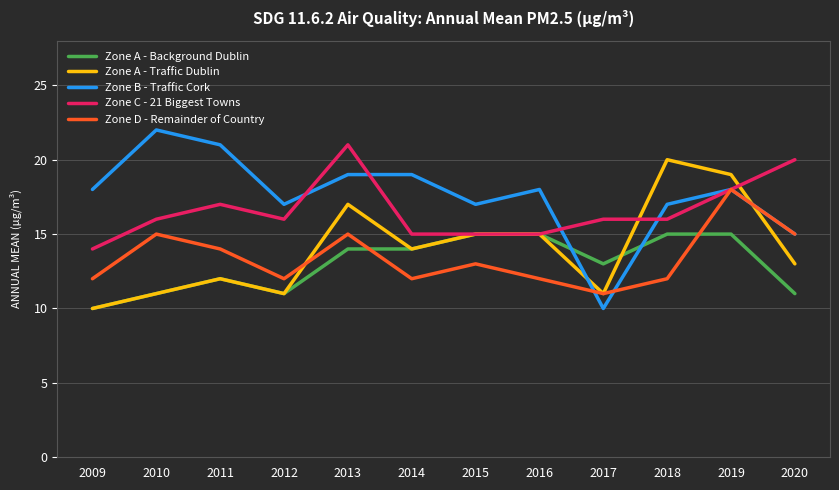

What is the difference between the highest and lowest values at 2012?

6